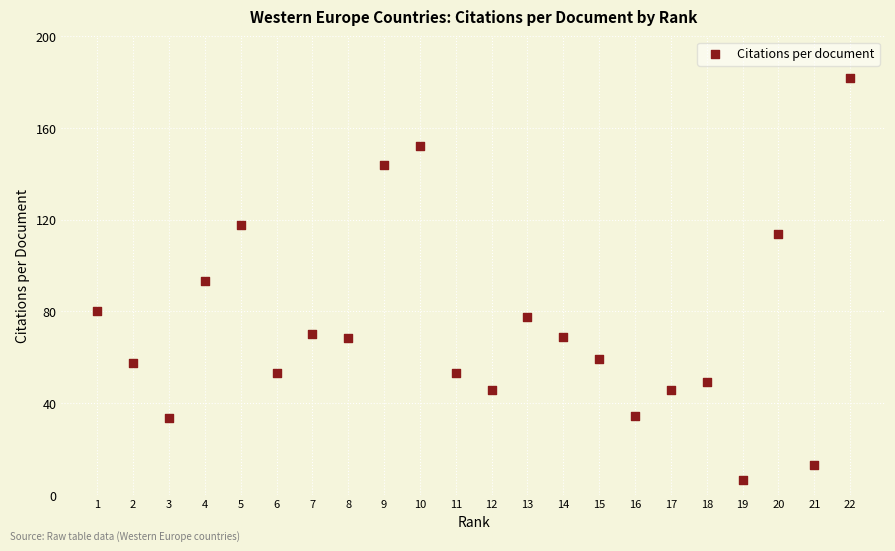

What is the range of X values (max minus min)?

21.0